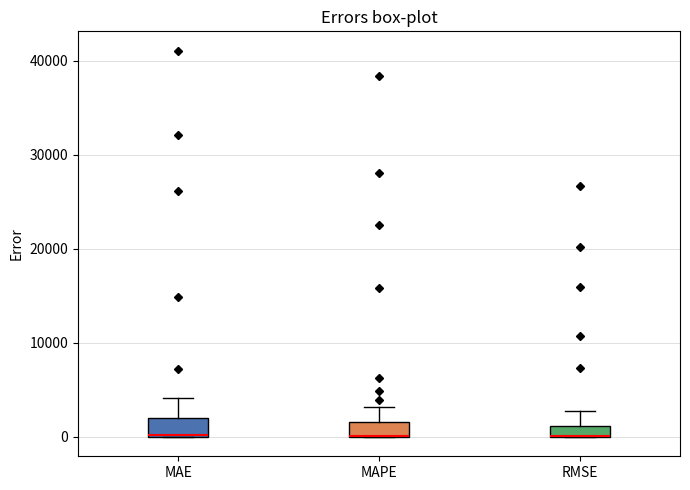

Where does the upper whisker of the box for RMSE end on the y-axis? The values are not printed on the chart, so give them approximately, as read against the axis.

3000